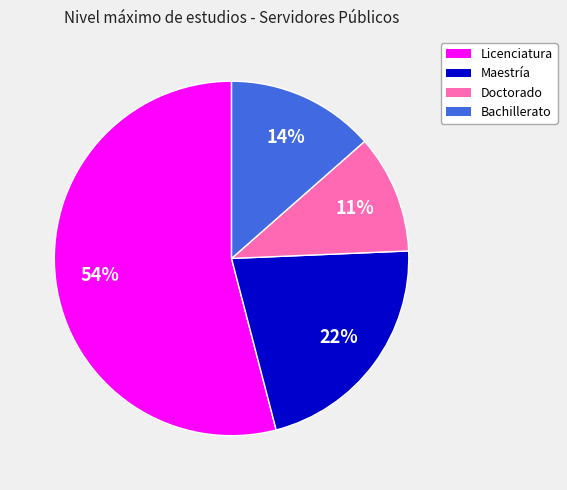

What is the smallest slice in the pie chart?

Doctorado